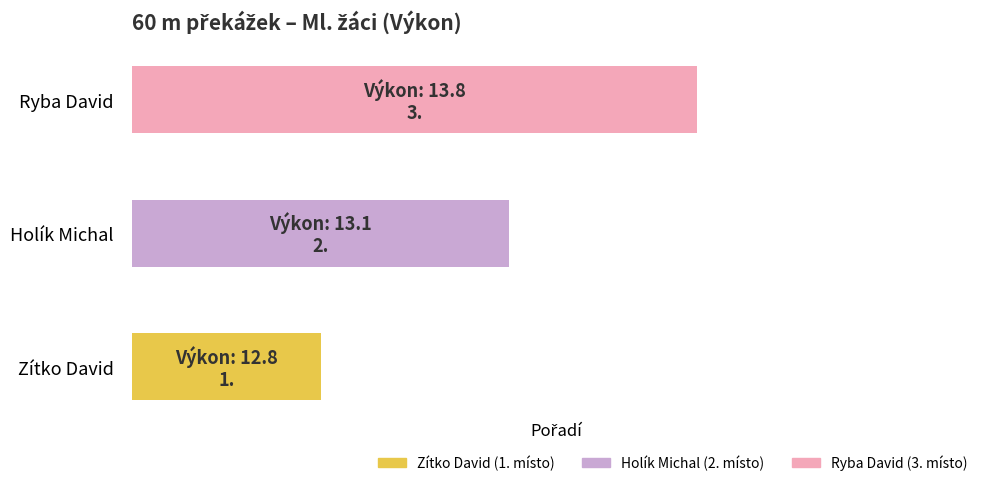

Rank the categories by value from highest to lowest.

Ryba David, Holík Michal, Zítko David